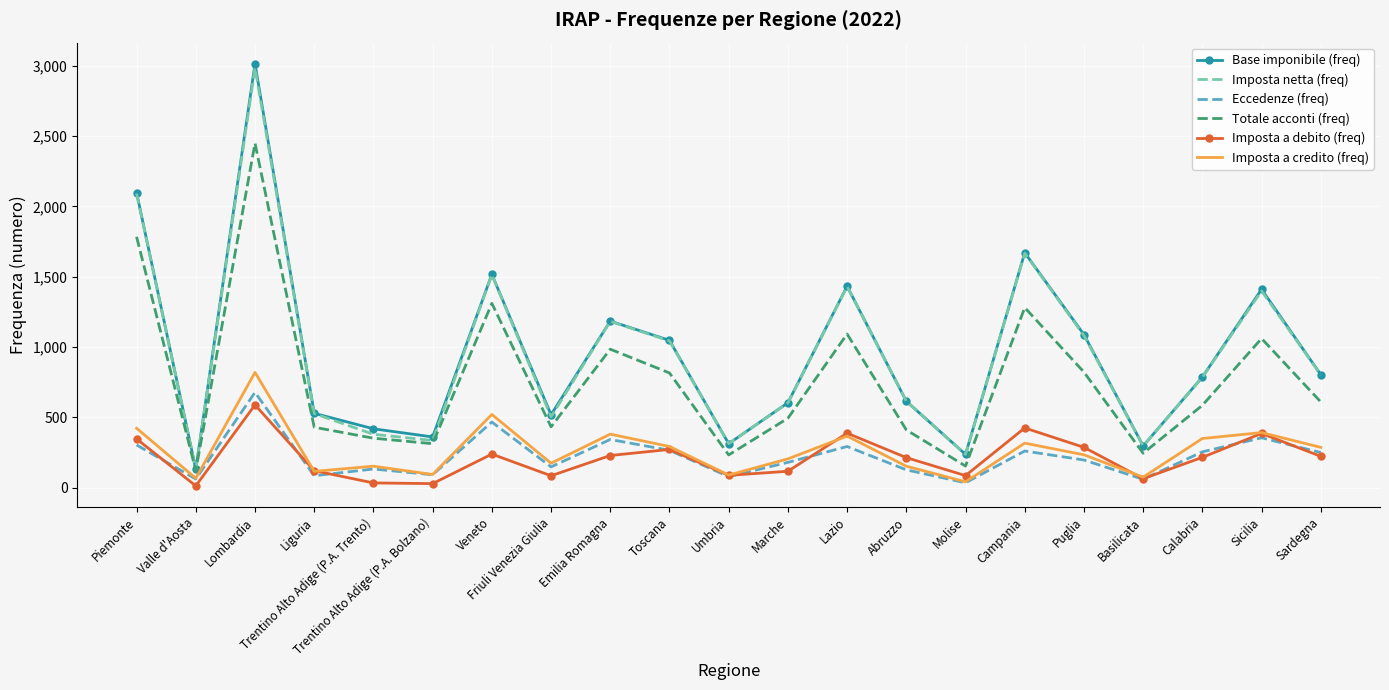

True or false: Base imponibile (freq) has a value of 490 at Calabria.

False